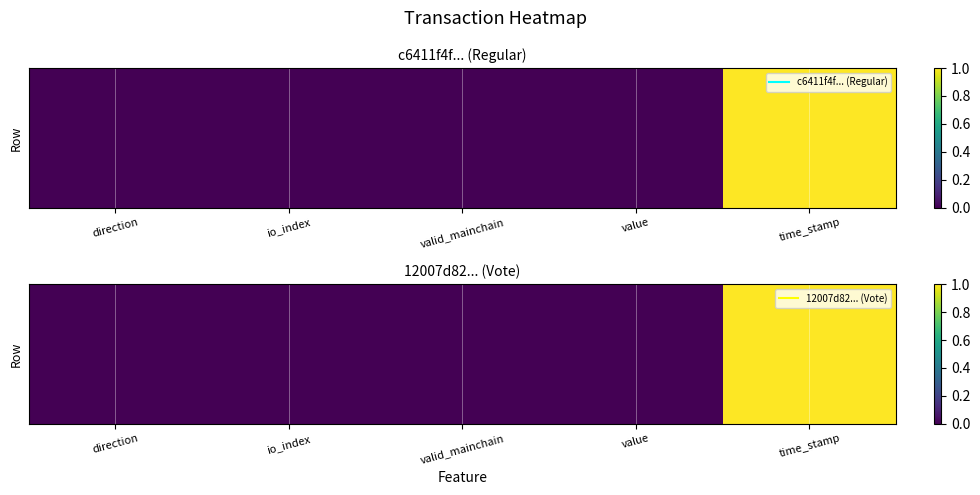

The value at direction is -0.5. True or false?

False